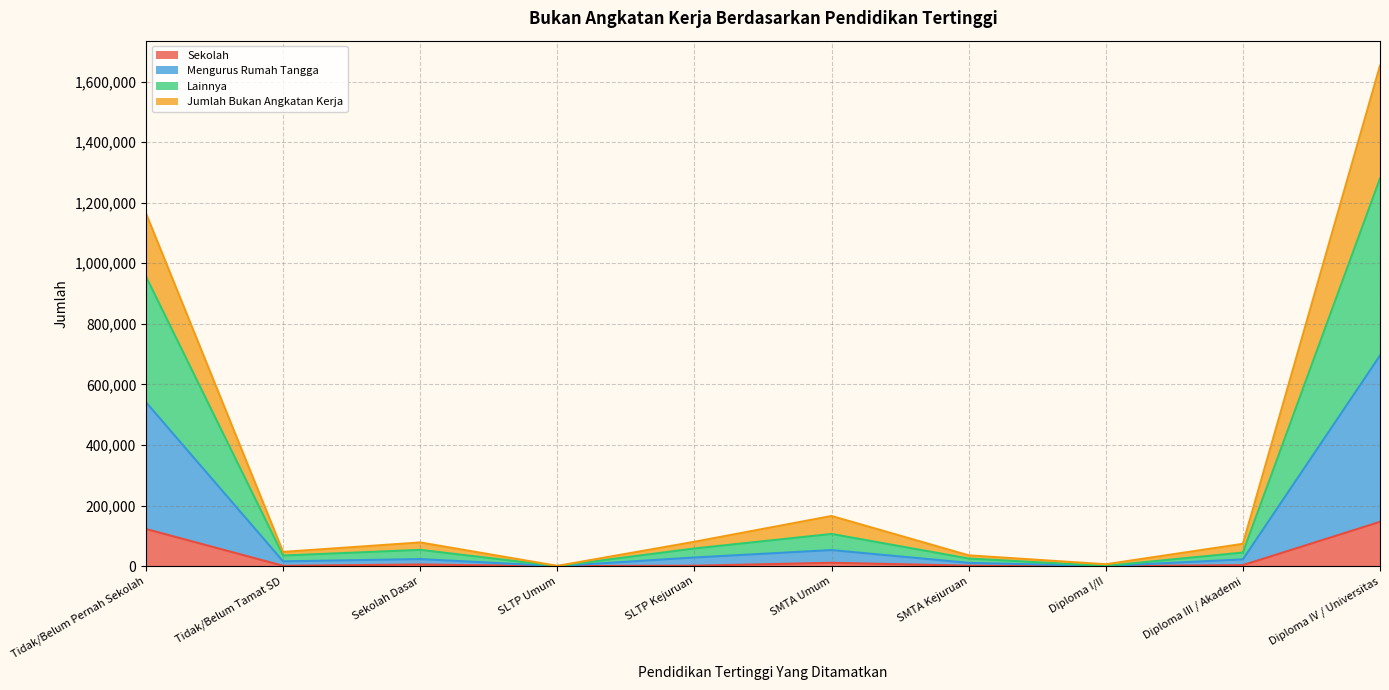

What are all the series names shown in the legend?

Sekolah, Mengurus Rumah Tangga, Lainnya, Jumlah Bukan Angkatan Kerja